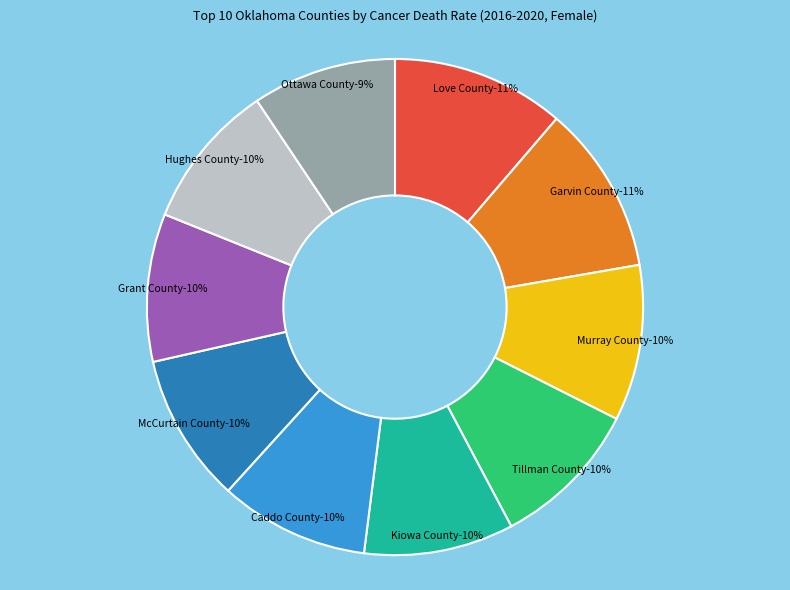

Is there a majority slice in this chart?

No